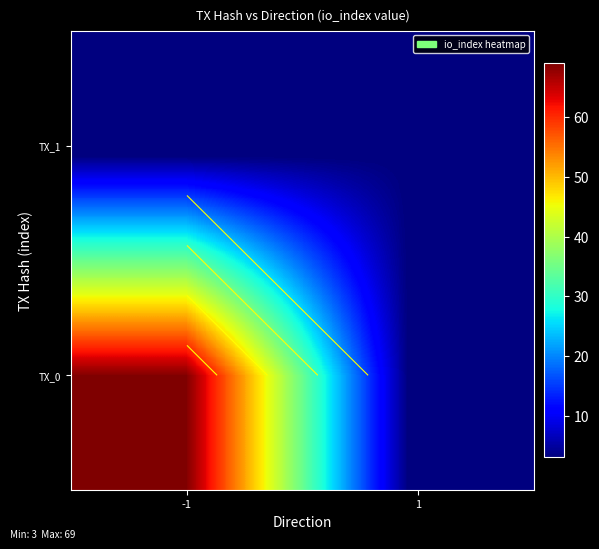

Where is TX_0 nearest to the value 34?

1